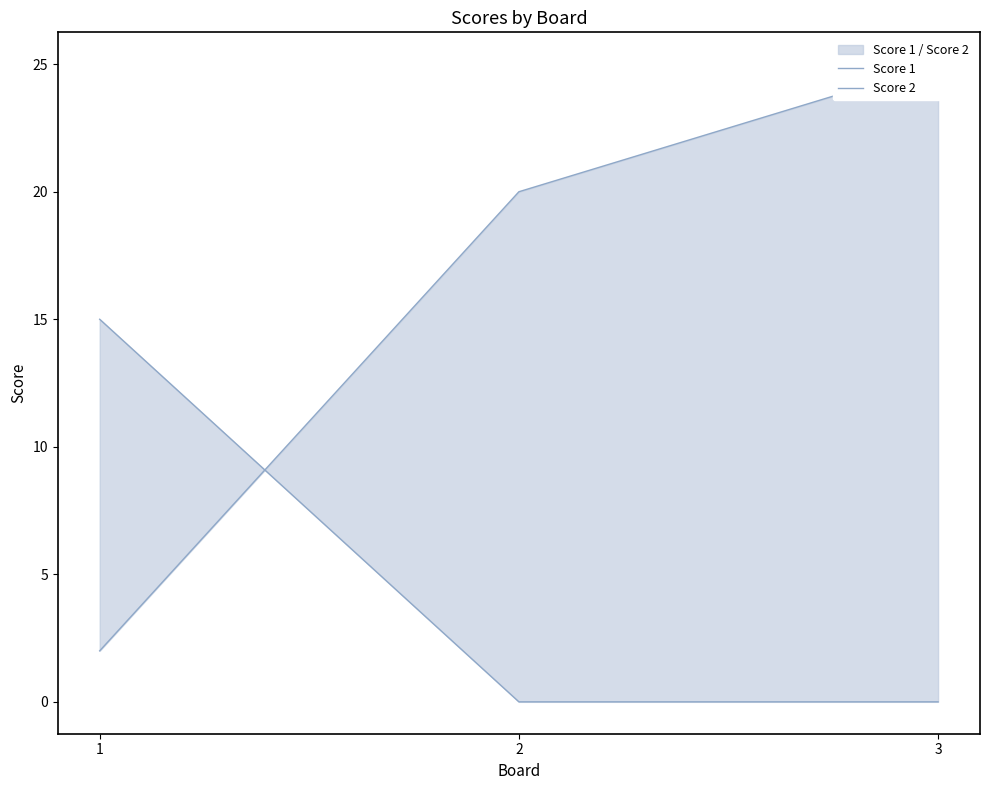

Is the value of Score 1 at 1 greater than the value of Score 2 at 2?

Yes